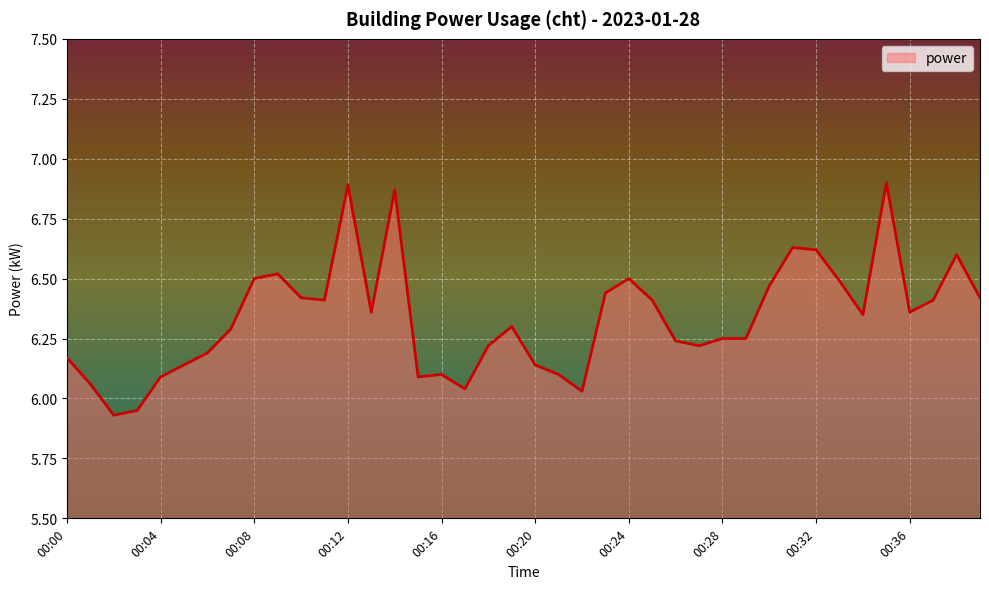

How many lines are shown in the chart?

1